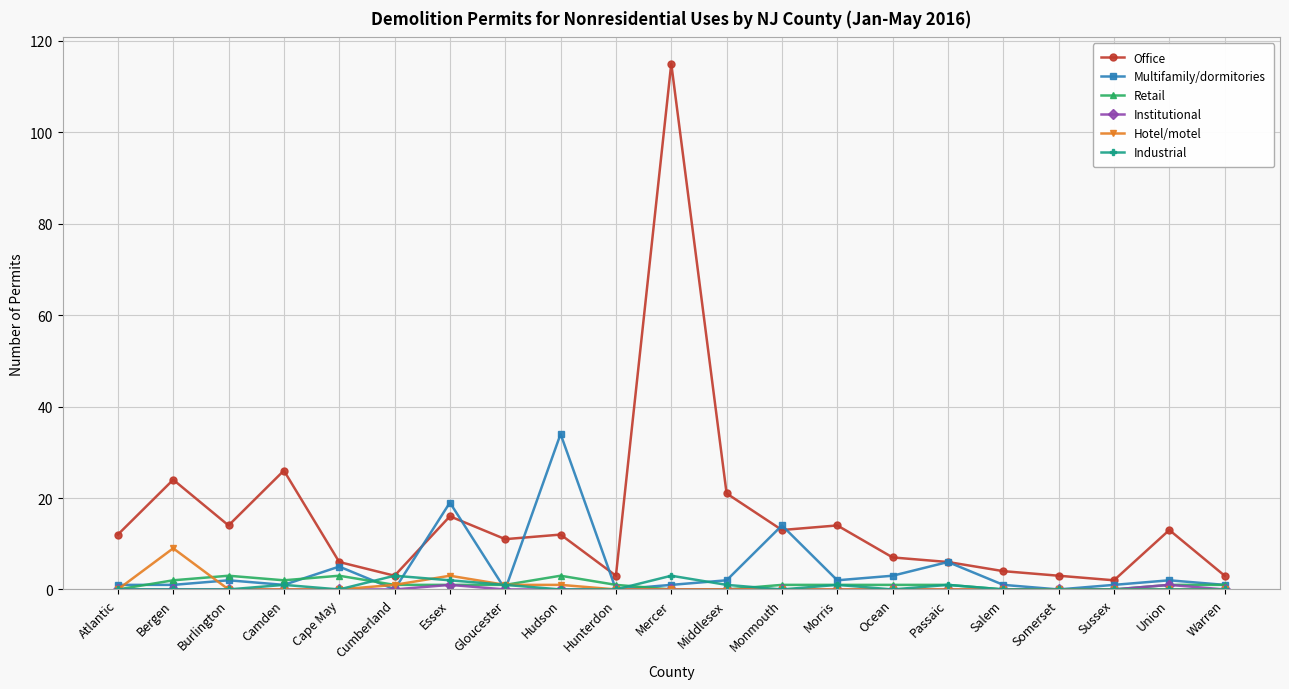

At which category does Office reach its first local valley?

Burlington